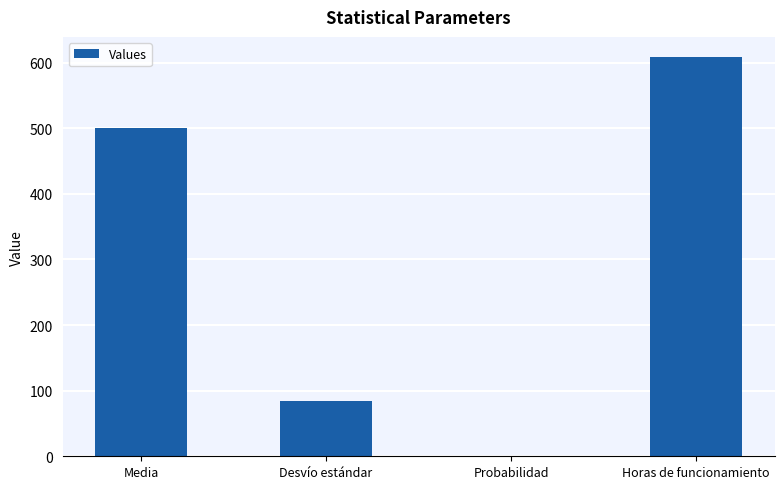

Which label corresponds to the largest value in the chart?

Horas de funcionamiento